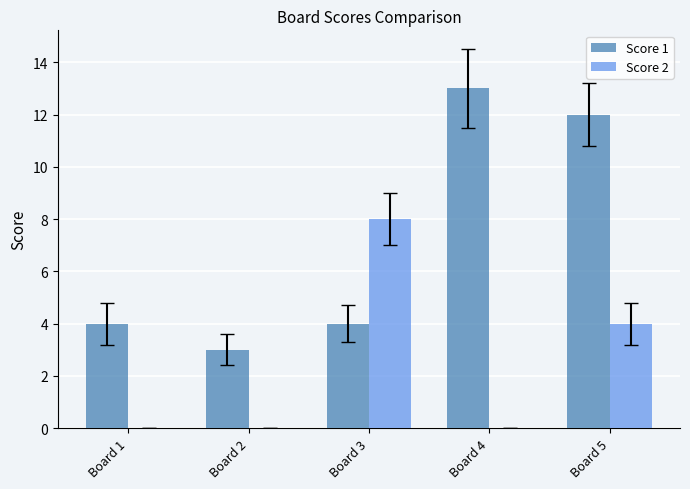

What is the greatest value displayed?

13